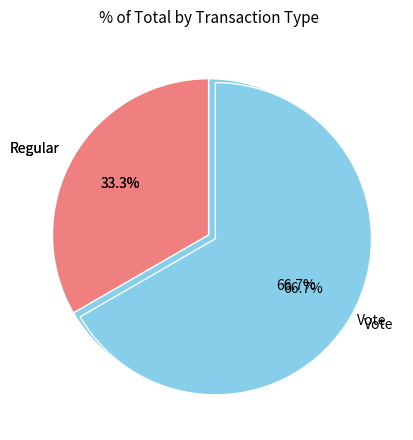

How many segments does this pie chart have?

2